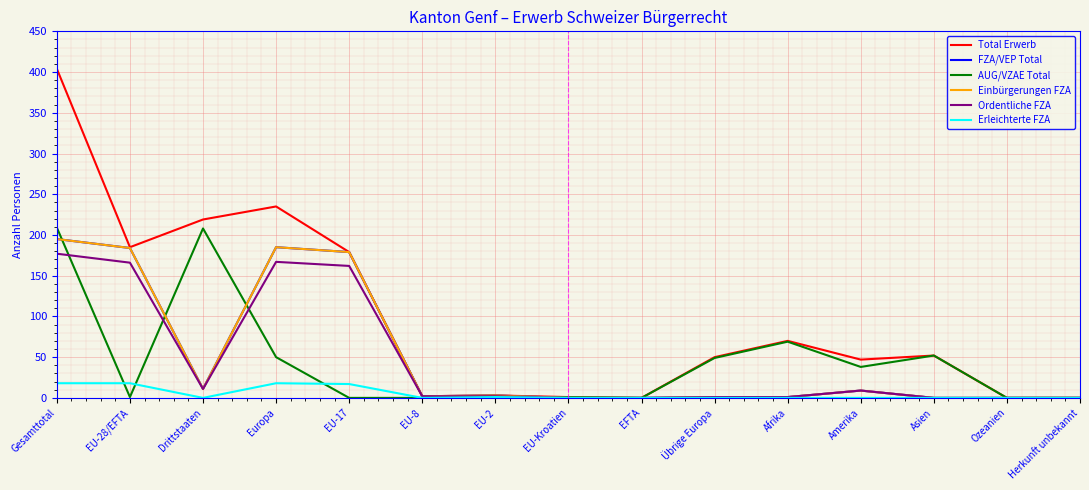

What is the highest value of the Ordentliche FZA series?

177